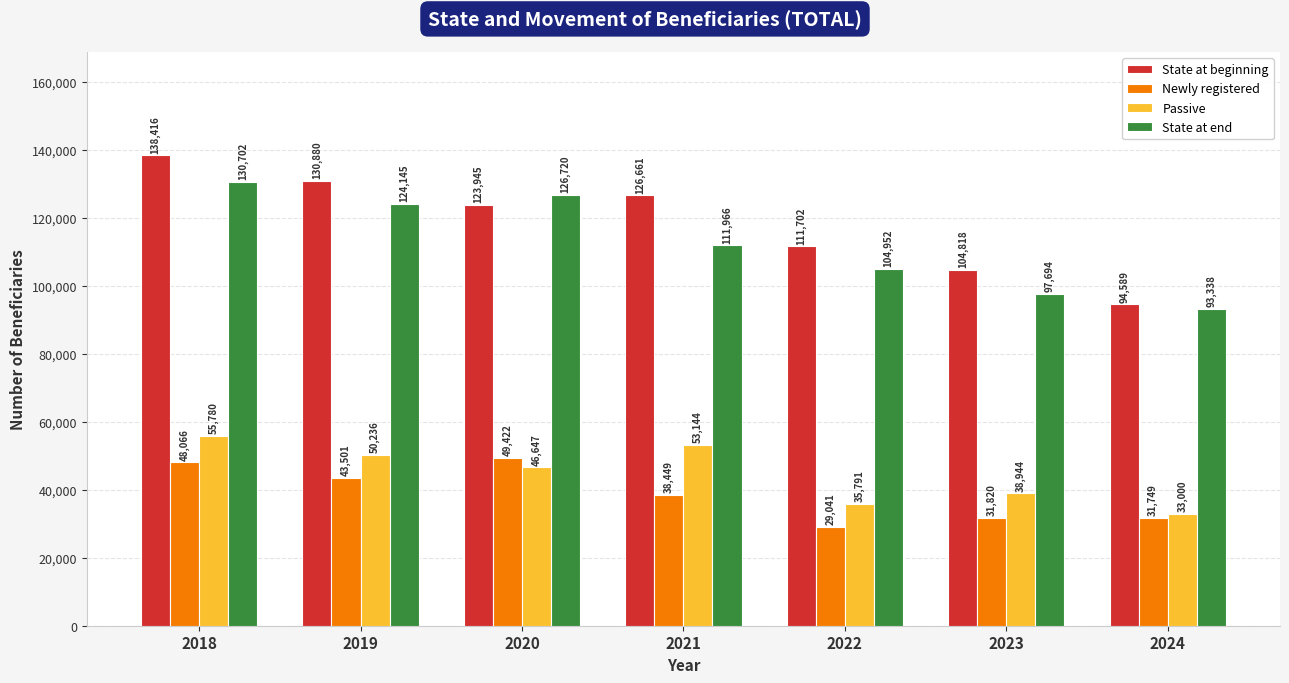

Reading right to left, list all the values displayed in this chart.

State at beginning: 2024=94589	2023=104818	2022=111702	2021=126661	2020=123945	2019=130880	2018=138416
Newly registered: 2024=31749	2023=31820	2022=29041	2021=38449	2020=49422	2019=43501	2018=48066
Passive: 2024=33000	2023=38944	2022=35791	2021=53144	2020=46647	2019=50236	2018=55780
State at end: 2024=93338	2023=97694	2022=104952	2021=111966	2020=126720	2019=124145	2018=130702